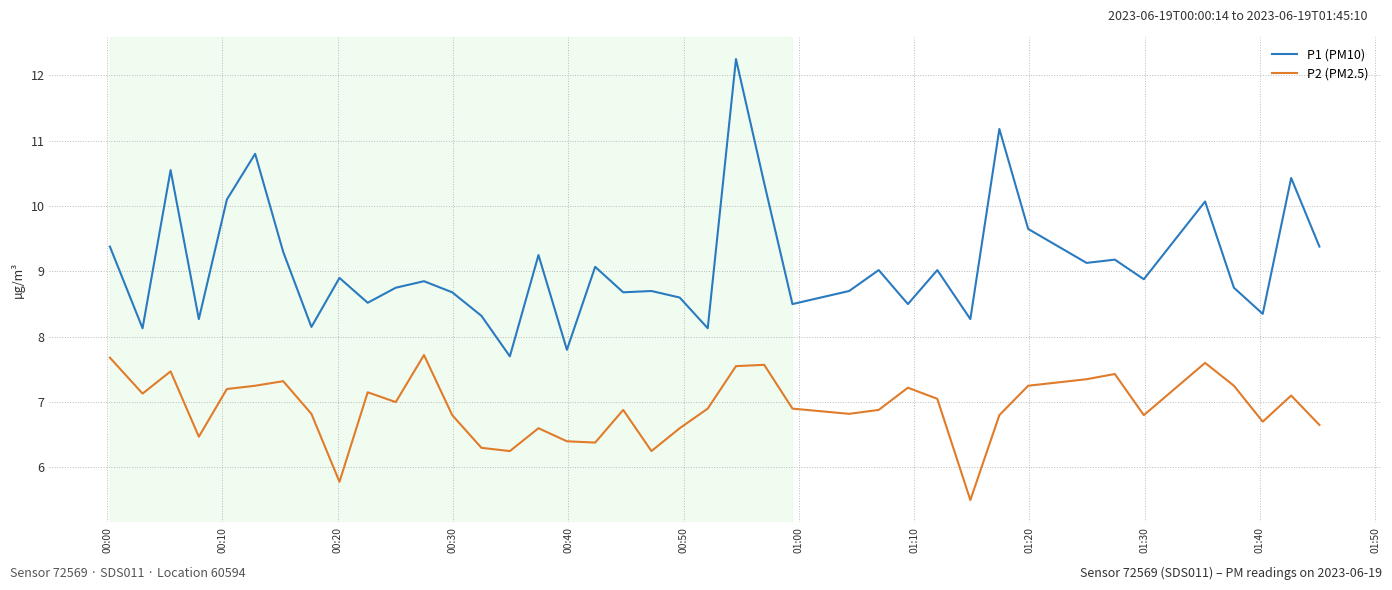

Which series has the largest total across all categories?

P1 (PM10)